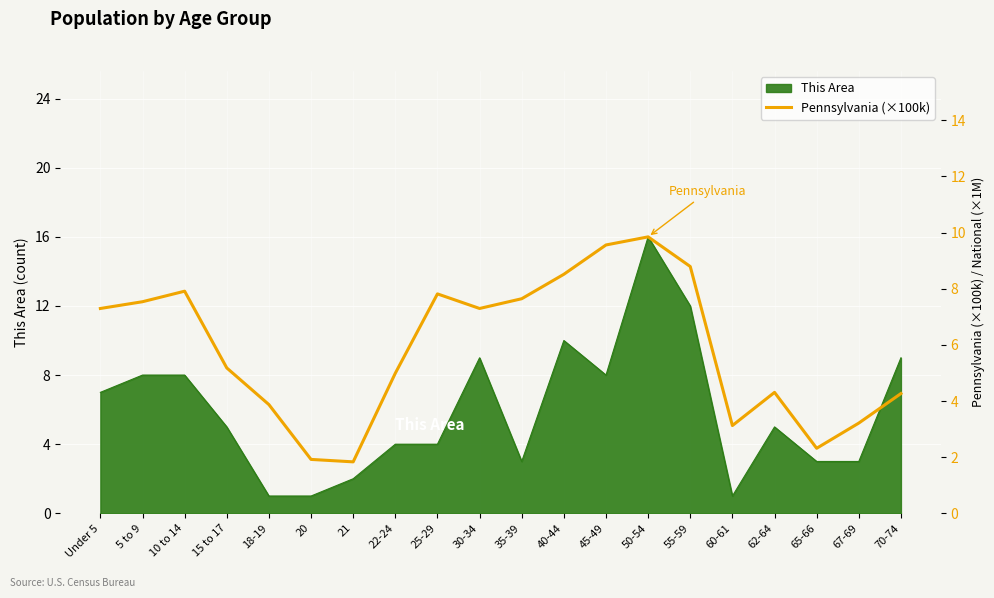

At which label does This Area reach its peak?

50-54